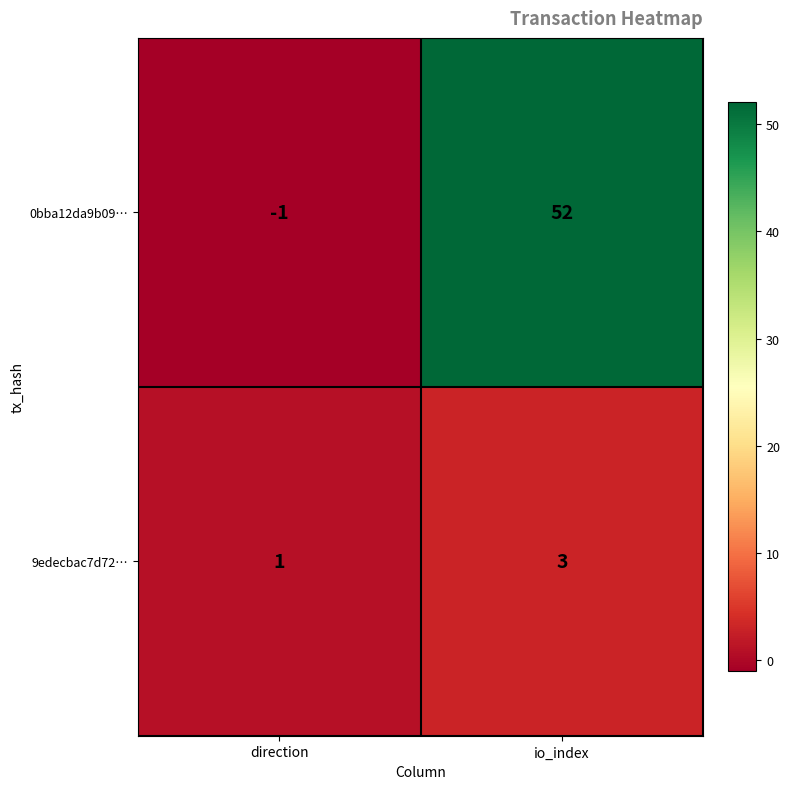

The value of 0bba12da9b09… at io_index is 52. True or false?

True